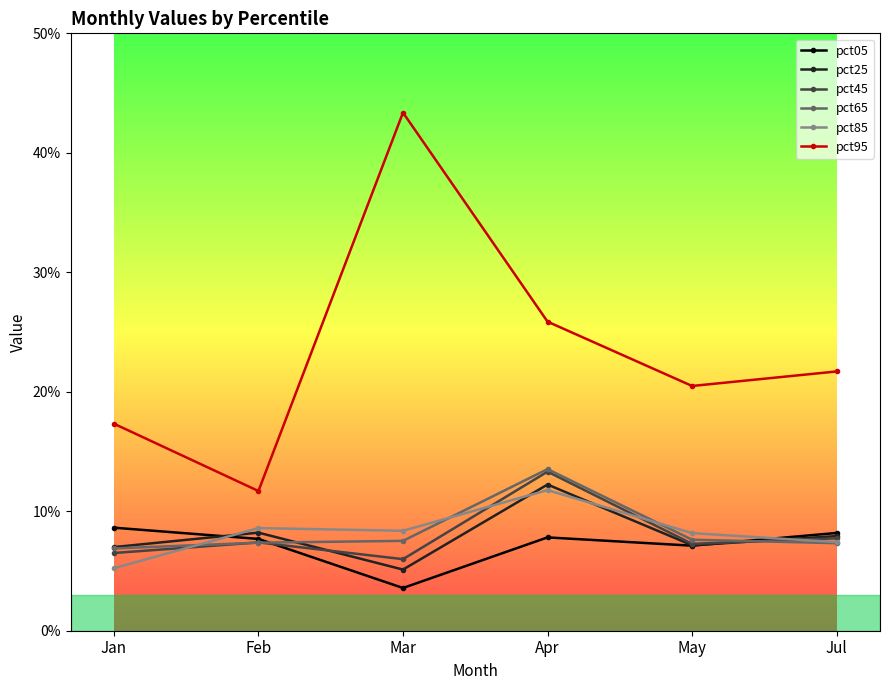

What are all the series names shown in the legend?

pct05, pct25, pct45, pct65, pct85, pct95